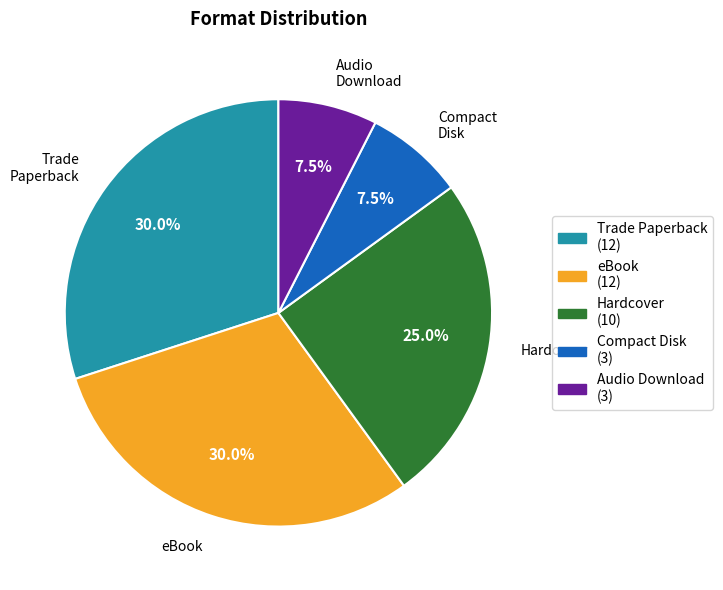

What percentage is NOT represented by Compact Disk?

92.5%